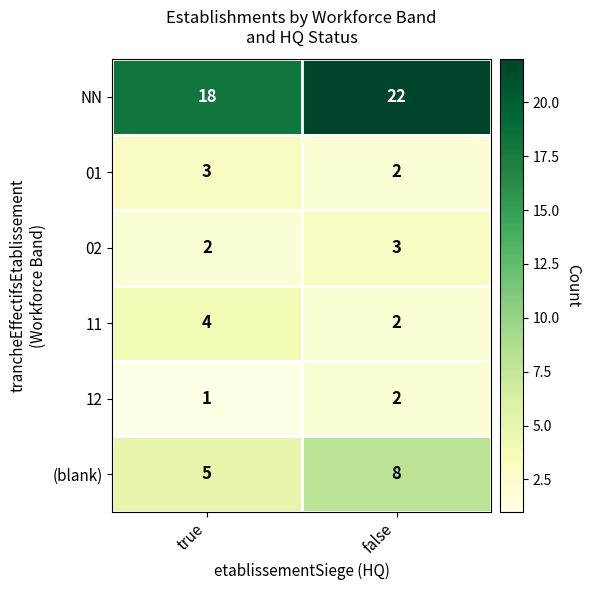

Which category has the highest value in the 11 series?

true